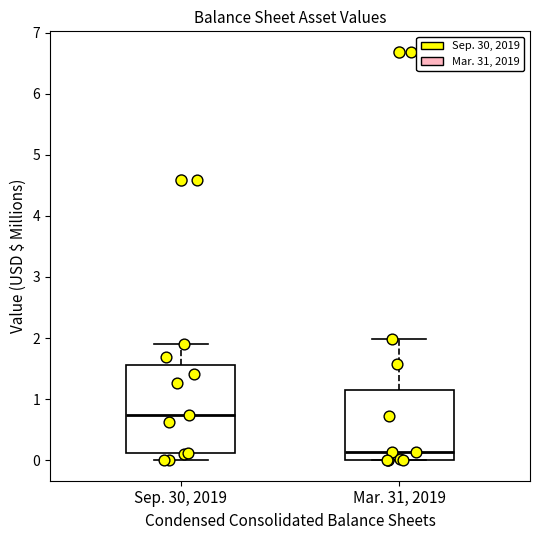

Reading left to right, transcribe this box plot: for each box, give where its median line is, the range the box spans, and where its two whiskers end, as read against the y-axis. The values are not printed on the chart, so give them approximately, as read against the axis.

Sep. 30, 2019: median 0.7, box 0.1 to 1.6, whiskers 0.0 to 1.9
Mar. 31, 2019: median 0.1, box 0.0 to 1.2, whiskers 0.0 to 2.0